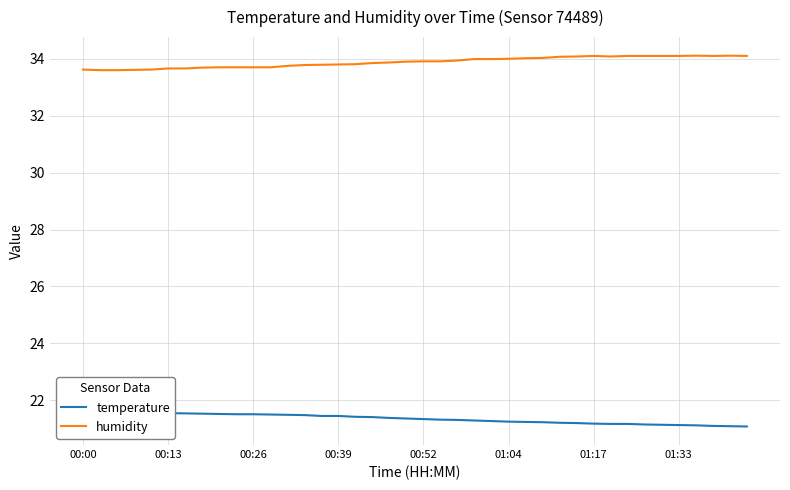

Reading left to right, extract all data points from this chart.

temperature: 21.6	21.6	21.6	21.6	21.6	21.6	21.5	21.5	21.5	21.5	21.5	21.5	21.5	21.5	21.4	21.4	21.4	21.4	21.4	21.4	21.3	21.3	21.3	21.3	21.3	21.2	21.2	21.2	21.2	21.2	21.2	21.2	21.2	21.1	21.1	21.1	21.1	21.1	21.1	21.1
humidity: 33.6	33.6	33.6	33.6	33.6	33.7	33.7	33.7	33.7	33.7	33.7	33.7	33.8	33.8	33.8	33.8	33.8	33.9	33.9	33.9	33.9	33.9	33.9	34.0	34.0	34.0	34.0	34.0	34.1	34.1	34.1	34.1	34.1	34.1	34.1	34.1	34.1	34.1	34.1	34.1